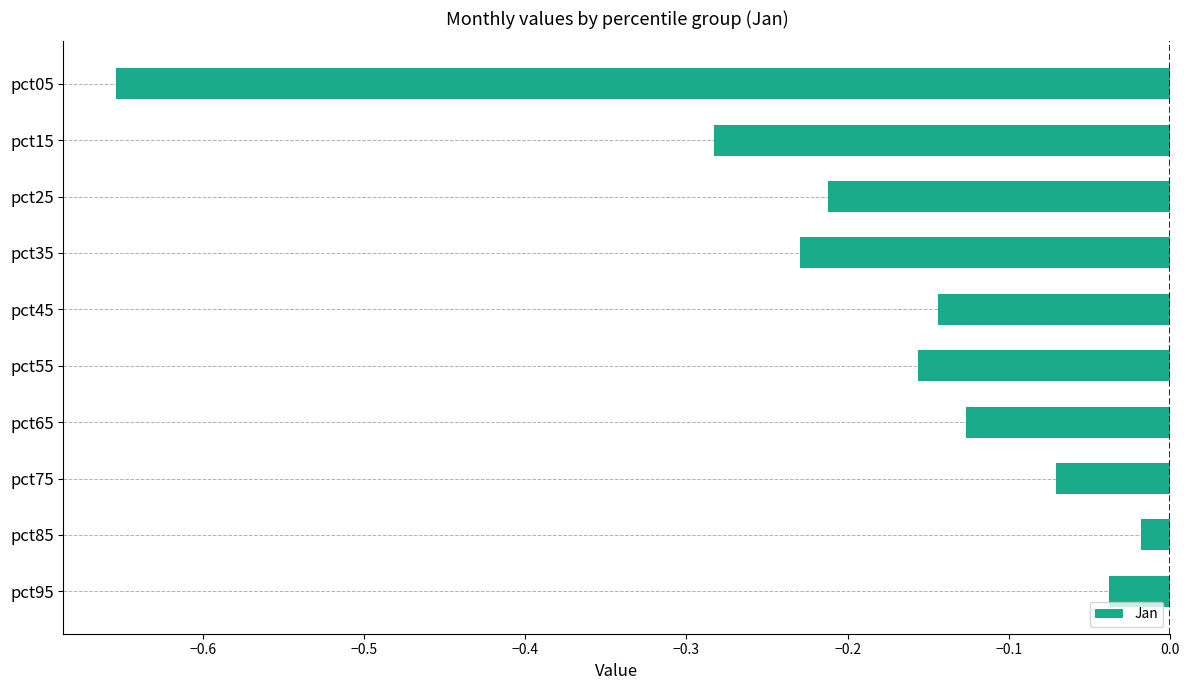

List the labels in order of value, smallest first.

pct05, pct15, pct35, pct25, pct55, pct45, pct65, pct75, pct95, pct85